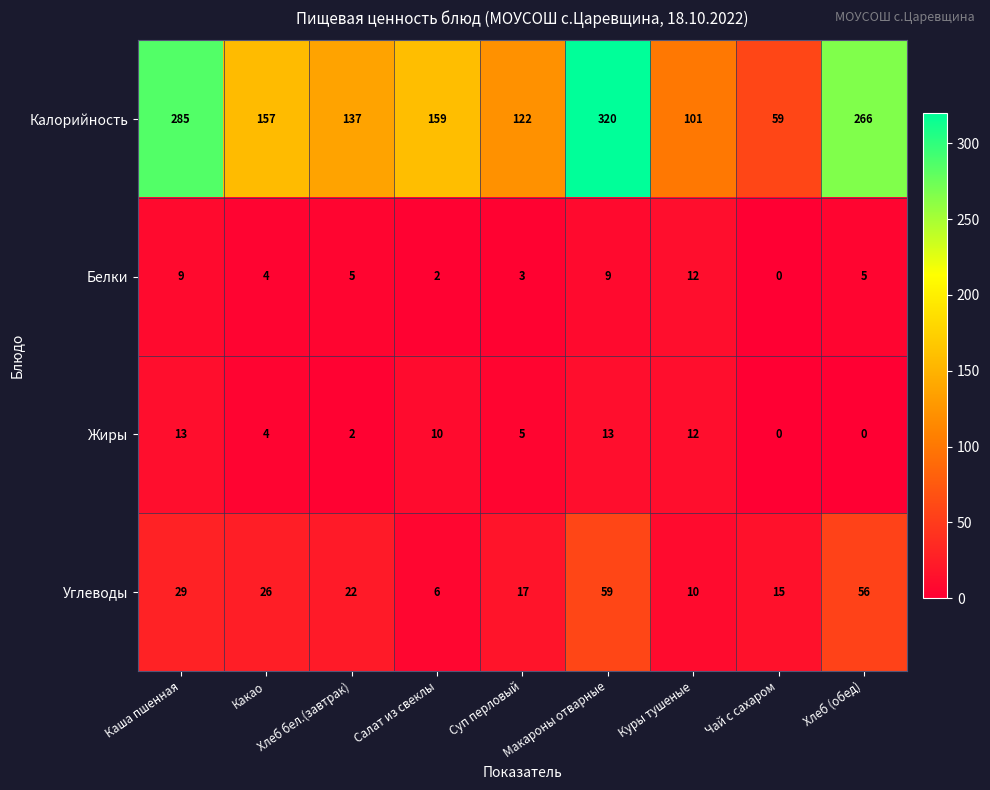

At which category is the sum across all series the highest?

Макароны отварные